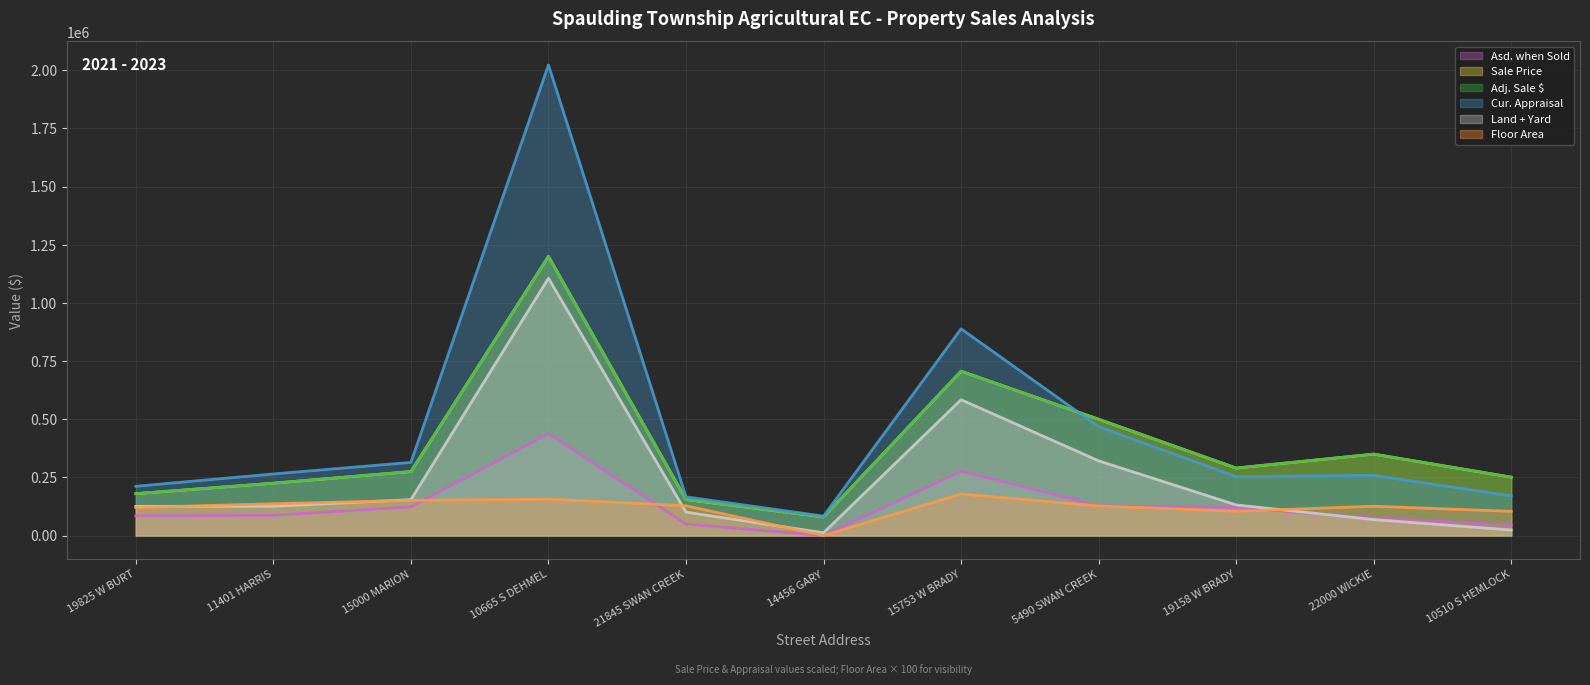

What is the difference between the highest and lowest values at 15753 W BRADY?

709881